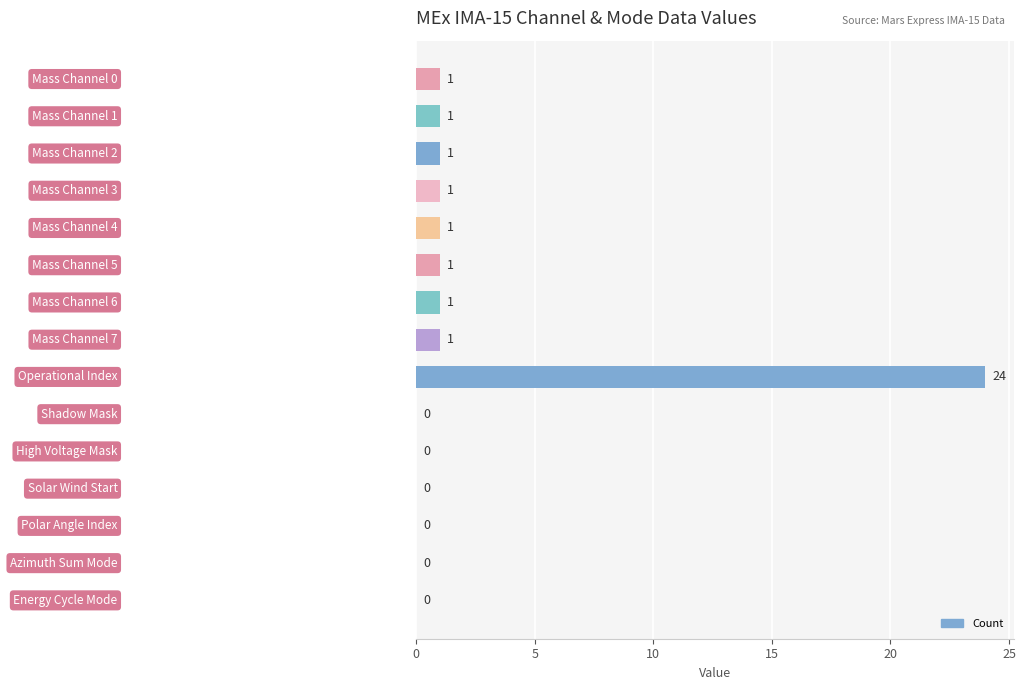

What is the sum of all values?

32